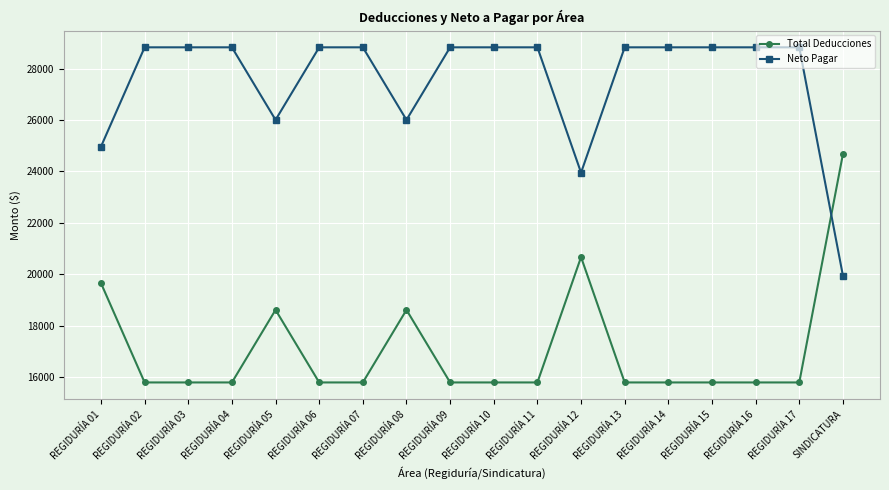

Reading left to right, what are all the values shown in this chart?

Total Deducciones: REGIDURÍA 01=19650.4	REGIDURÍA 02=15785.5	REGIDURÍA 03=15785.5	REGIDURÍA 04=15785.5	REGIDURÍA 05=18609.8	REGIDURÍA 06=15785.5	REGIDURÍA 07=15785.5	REGIDURÍA 08=18609.8	REGIDURÍA 09=15785.5	REGIDURÍA 10=15785.5	REGIDURÍA 11=15785.5	REGIDURÍA 12=20664.0	REGIDURÍA 13=15785.5	REGIDURÍA 14=15785.5	REGIDURÍA 15=15785.5	REGIDURÍA 16=15785.5	REGIDURÍA 17=15785.5	SINDICATURA=24669.8
Neto Pagar: REGIDURÍA 01=24965.3	REGIDURÍA 02=28830.2	REGIDURÍA 03=28830.2	REGIDURÍA 04=28830.2	REGIDURÍA 05=26005.8	REGIDURÍA 06=28830.2	REGIDURÍA 07=28830.2	REGIDURÍA 08=26005.8	REGIDURÍA 09=28830.2	REGIDURÍA 10=28830.2	REGIDURÍA 11=28830.2	REGIDURÍA 12=23951.6	REGIDURÍA 13=28830.2	REGIDURÍA 14=28830.2	REGIDURÍA 15=28830.2	REGIDURÍA 16=28830.2	REGIDURÍA 17=28830.2	SINDICATURA=19945.8